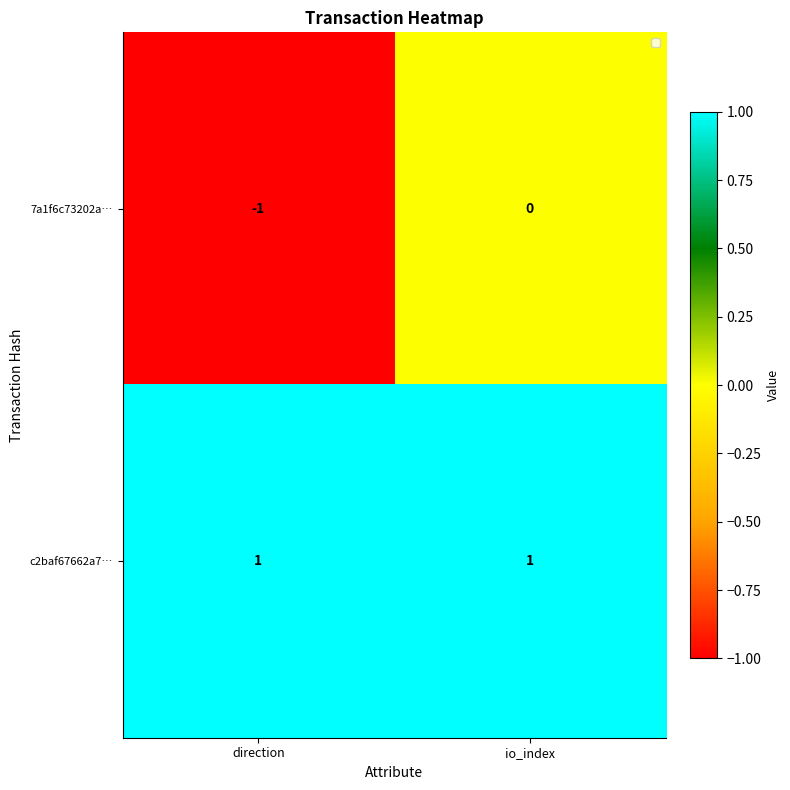

Rank the series at direction from highest to lowest value.

c2baf67662a7…, 7a1f6c73202a…